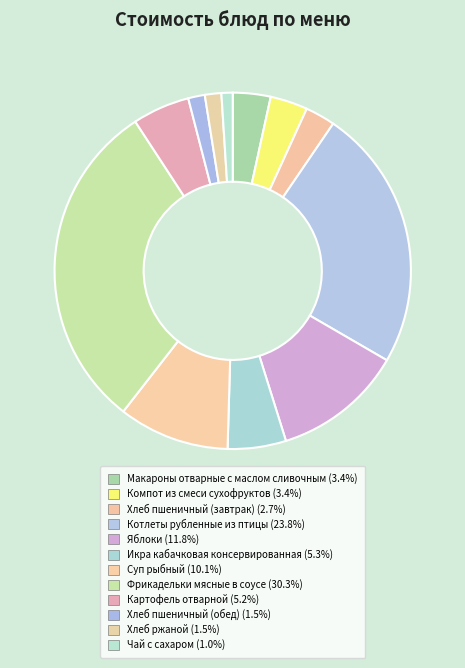

True or false: Хлеб ржаной accounts for 1% of the total.

True